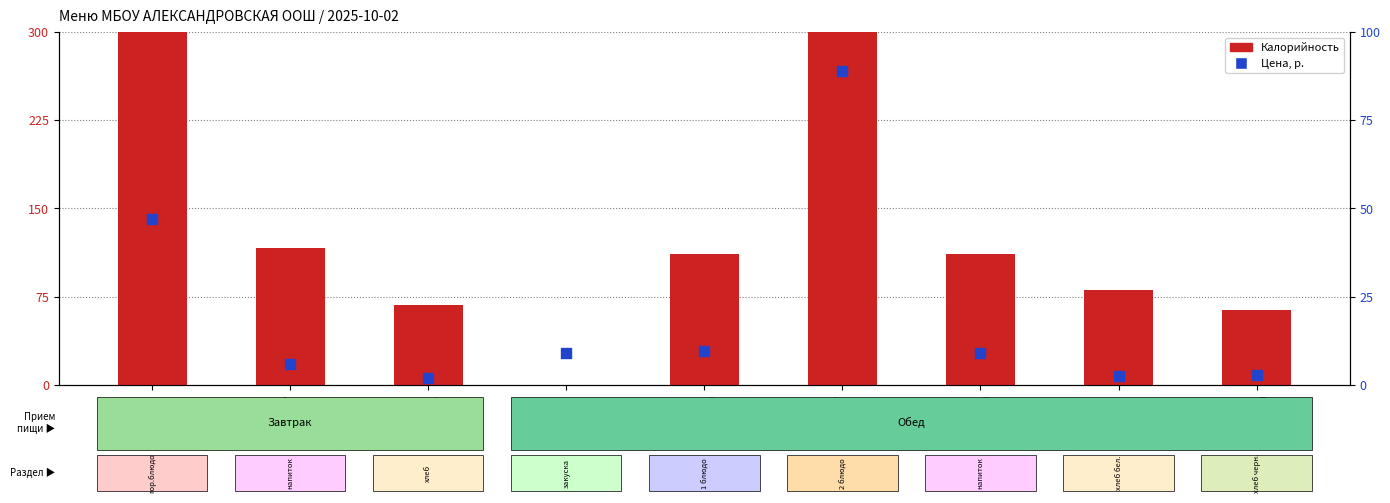

What is the total value across all series at огурец
нарезка?

8.9